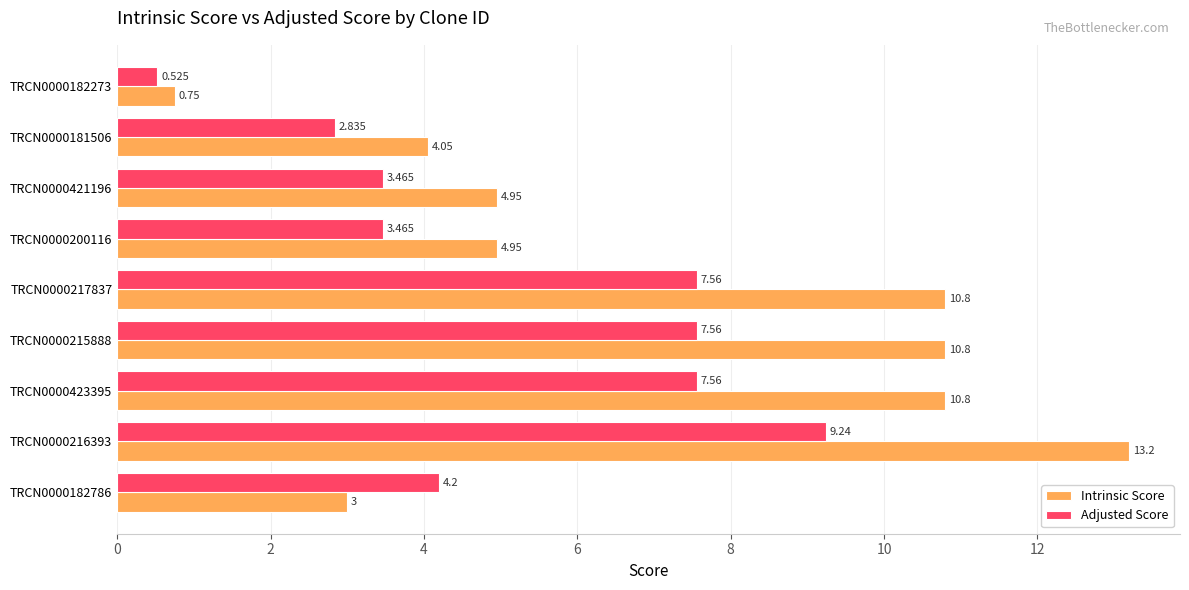

Which series has the largest total across all categories?

Intrinsic Score